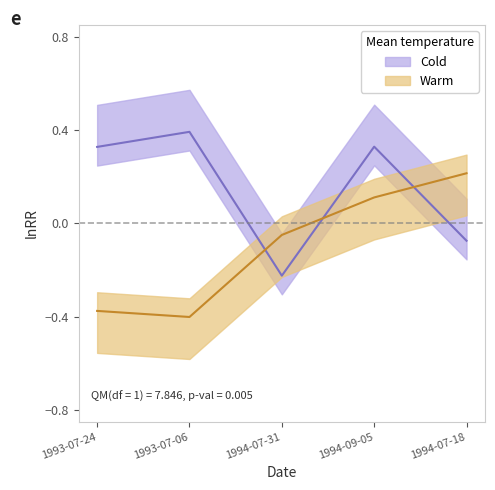

How many lines are shown in the chart?

2